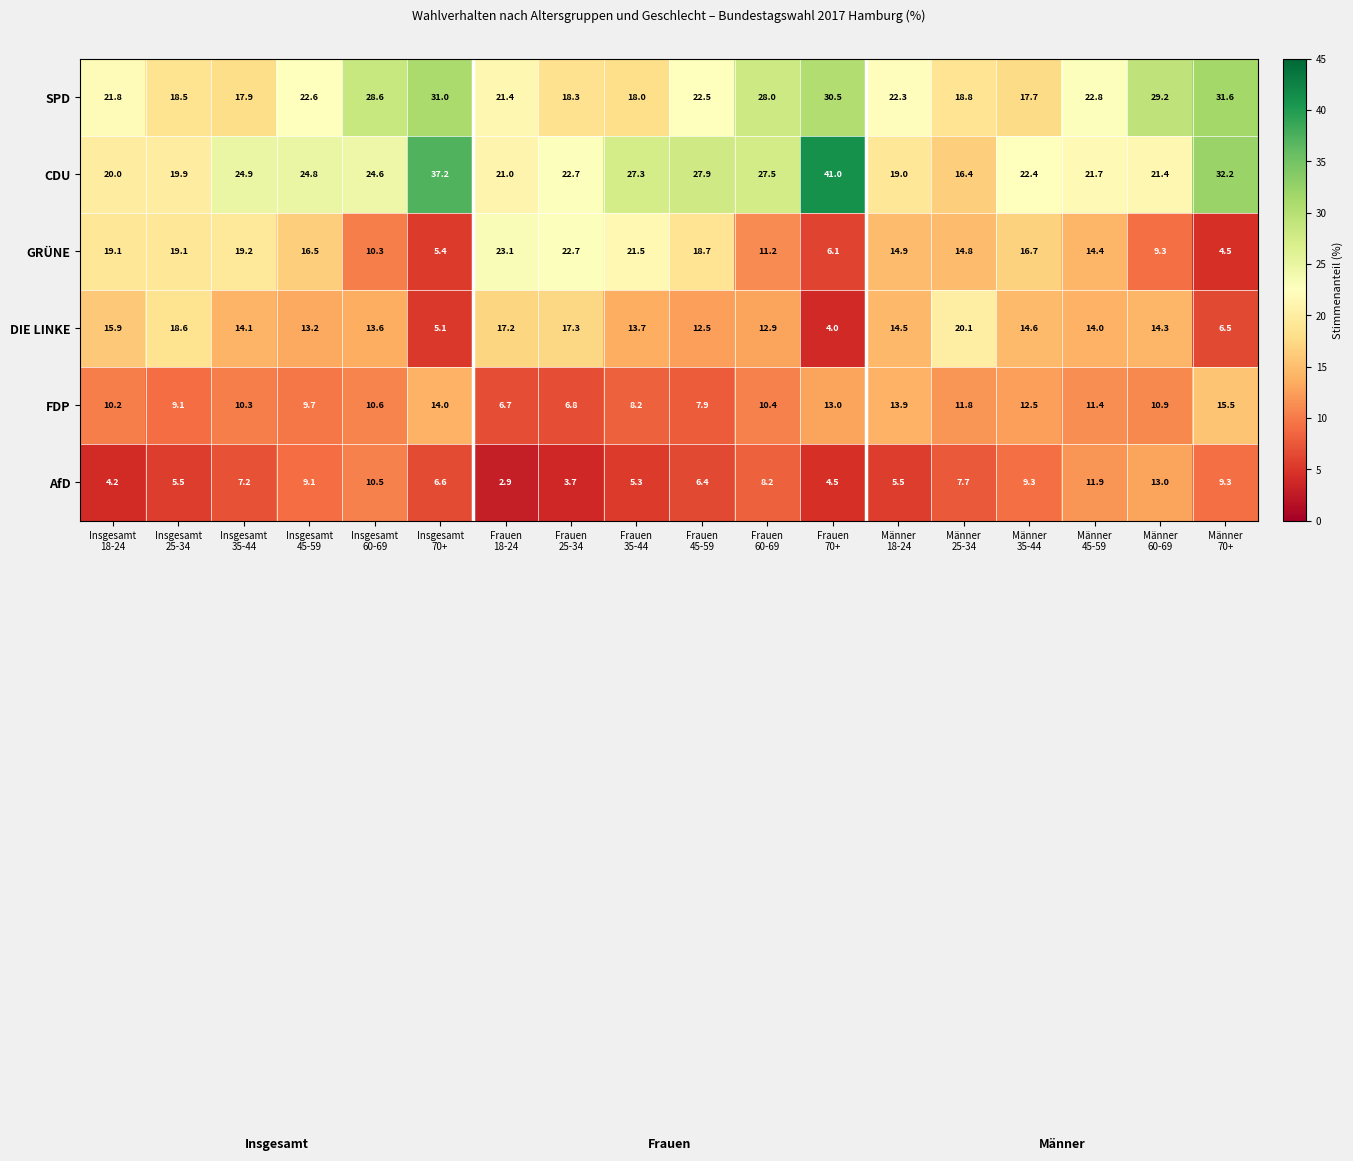

Which series has the largest total across all categories?

CDU